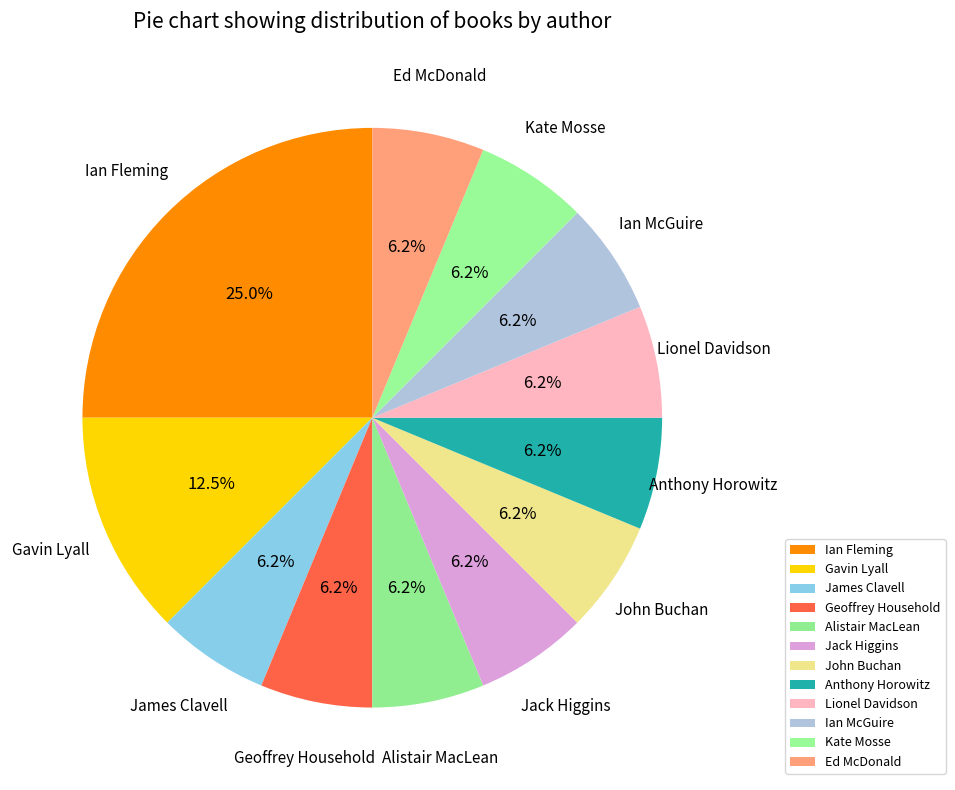

The Alistair MacLean slice represents 6% of the pie. True or false?

True